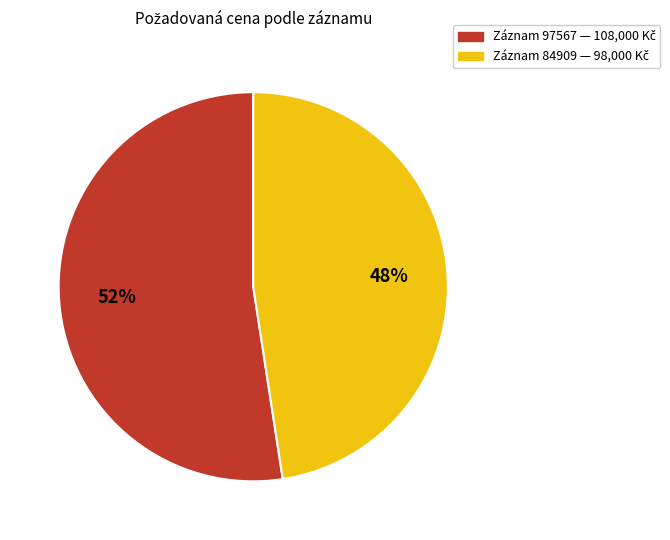

Is there any slice that represents more than half of the pie?

Yes